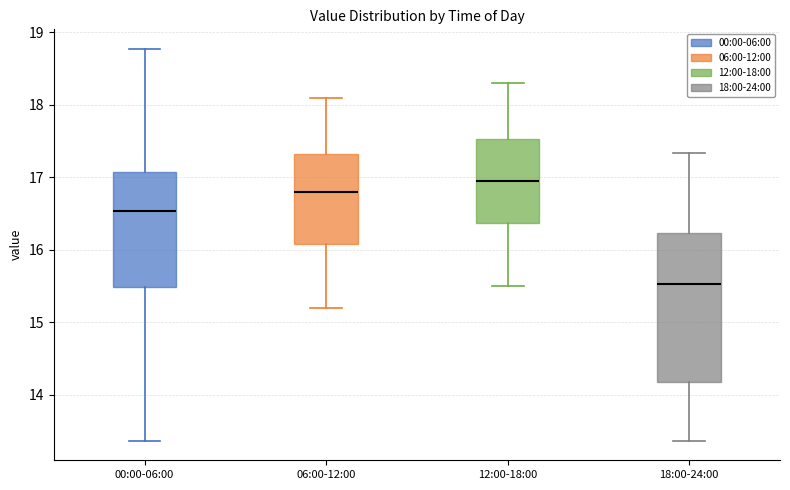

Where is the upper edge of the box for 12:00-18:00 on the y-axis? The values are not printed on the chart, so give them approximately, as read against the axis.

17.5